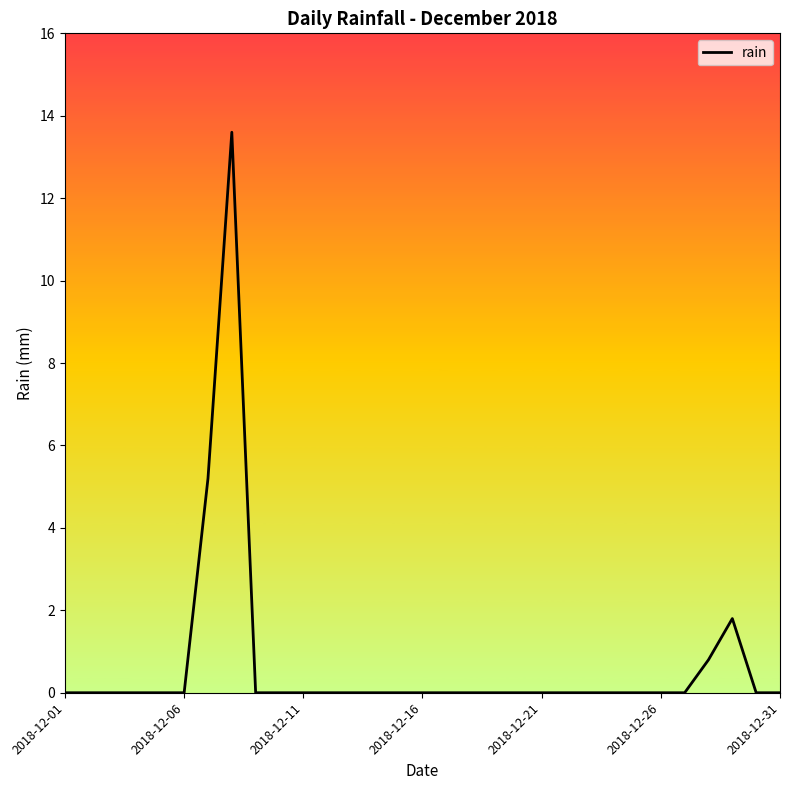

What is the maximum value shown in the chart?

13.6